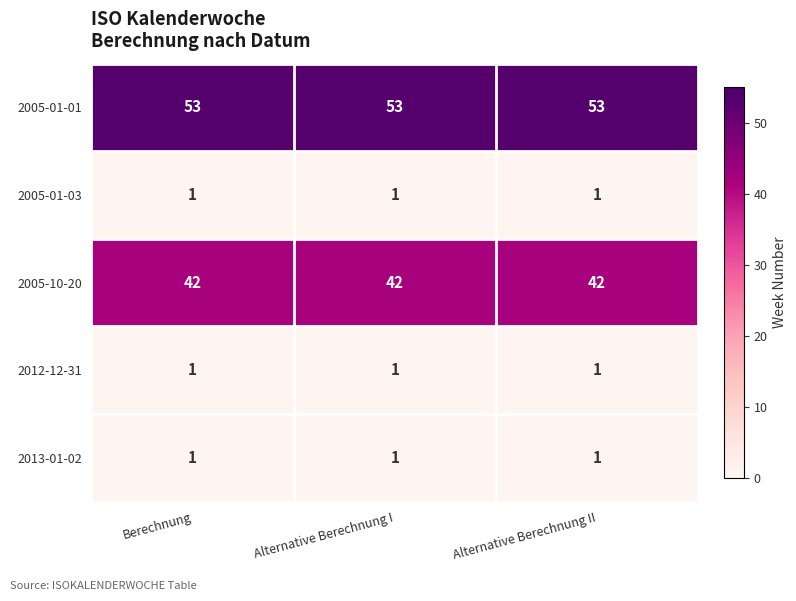

What is the maximum value for 2005-10-20?

42